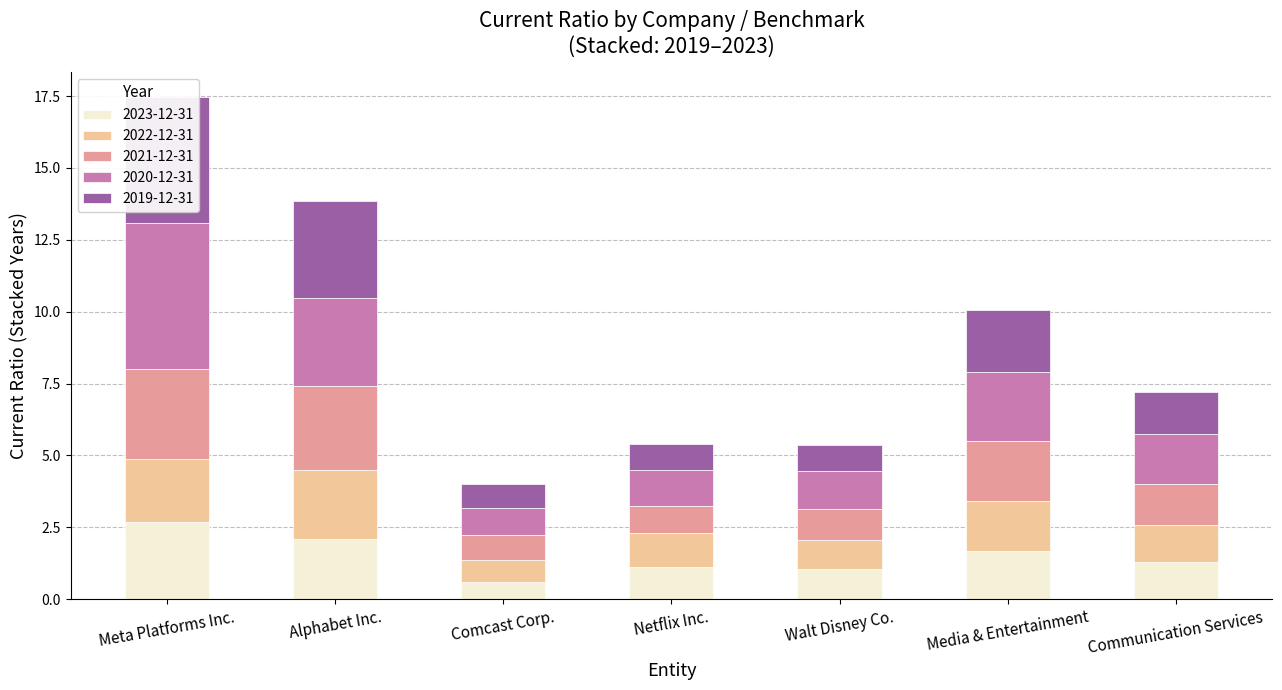

What are all the series names shown in the legend?

2023-12-31, 2022-12-31, 2021-12-31, 2020-12-31, 2019-12-31